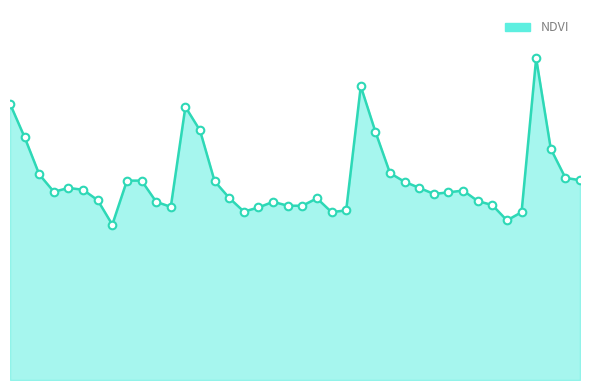

Does the chart have visible grid lines?

No